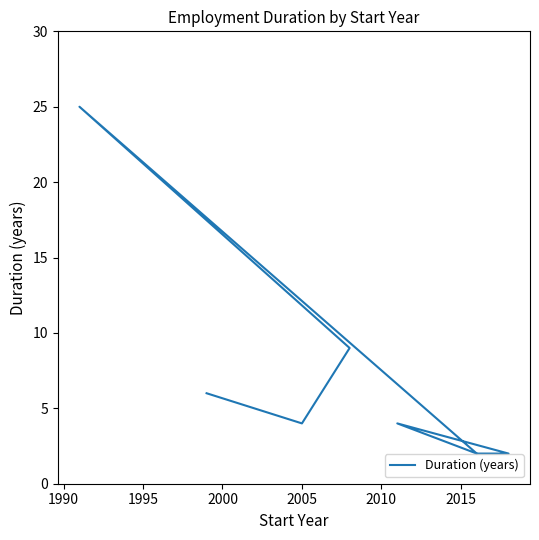

How many values exceed 4?

3